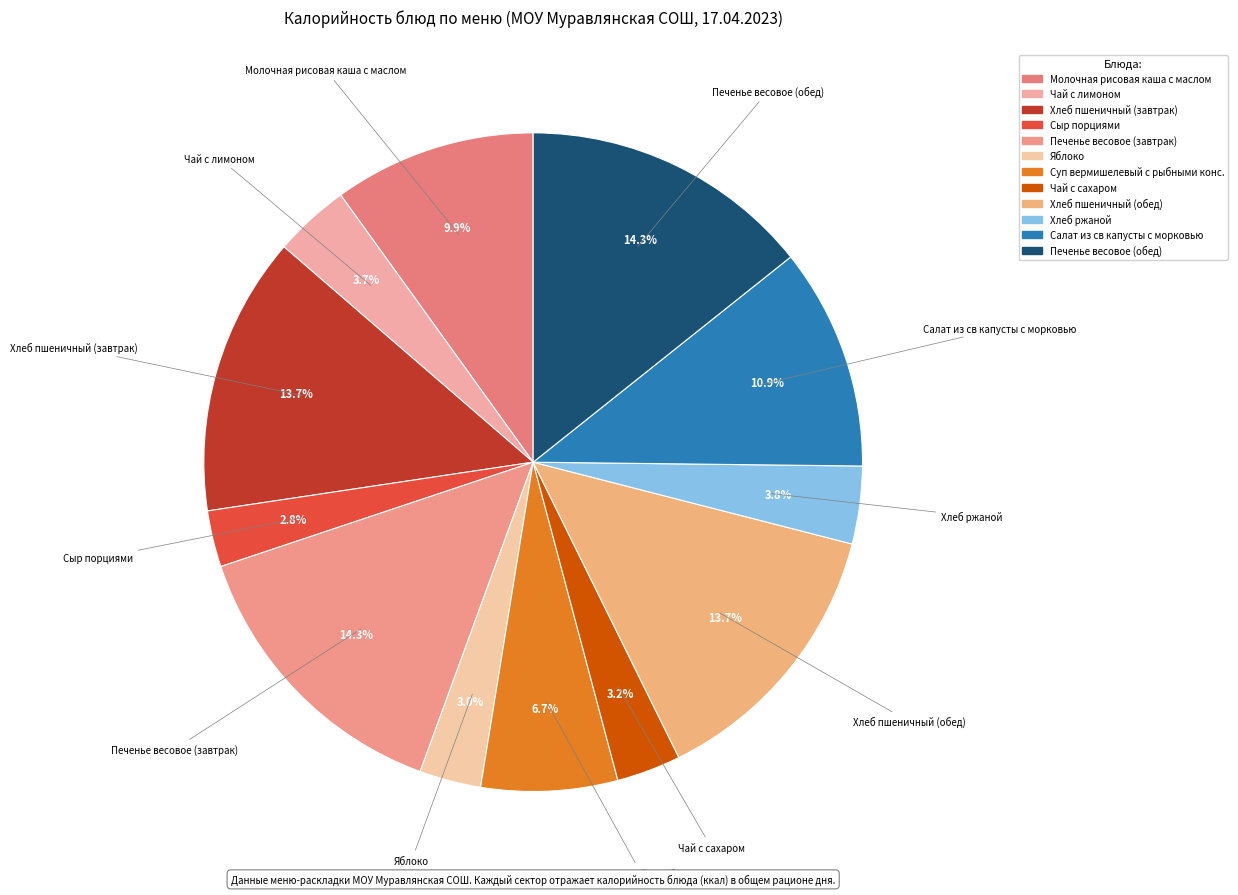

How many slices are in this pie chart?

12